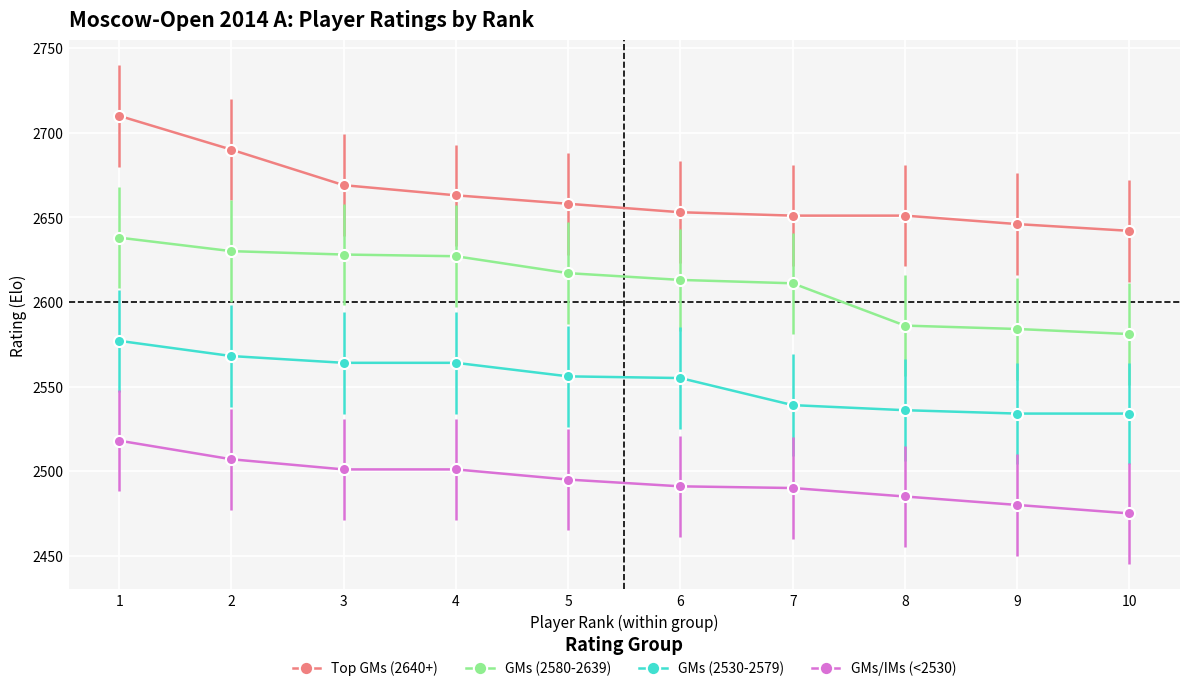

What is the value of the GMs (2530-2579) point at the 6th from the left?

2555